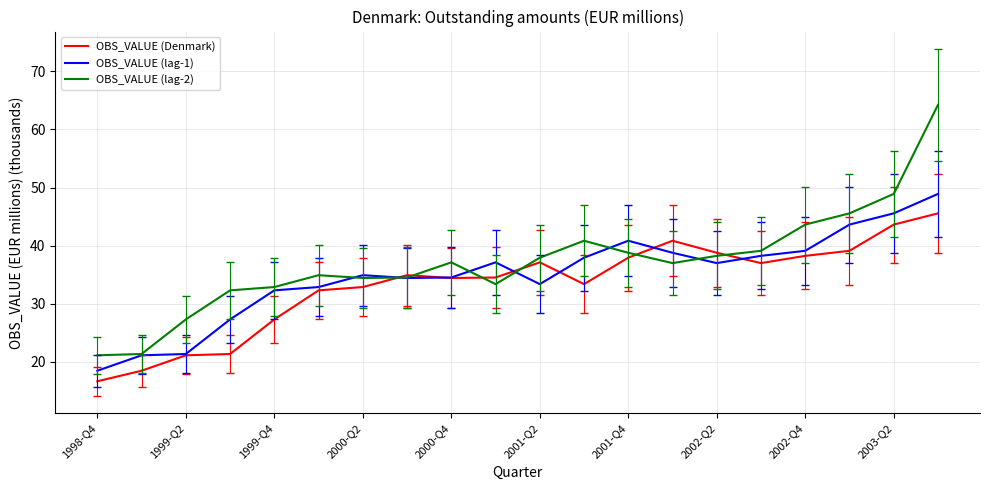

Rank the series by their maximum value, from lowest to highest.

OBS_VALUE (Denmark), OBS_VALUE (lag-1), OBS_VALUE (lag-2)